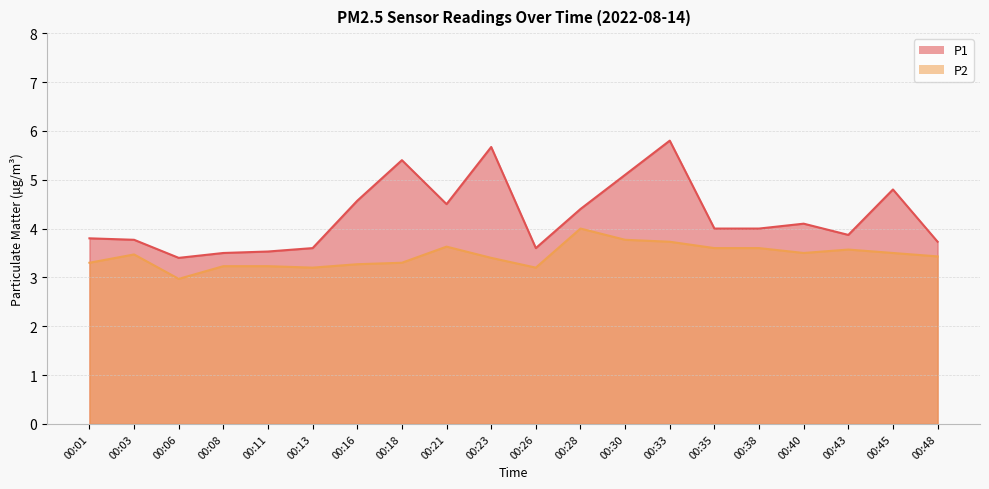

Which series has the widest spread of values?

P1